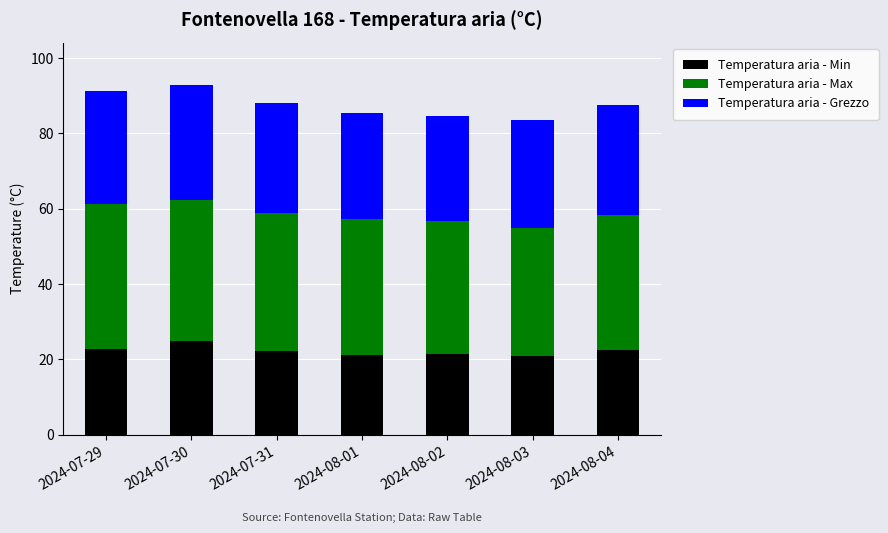

What is the average value of the Temperatura aria - Min series?

22.3